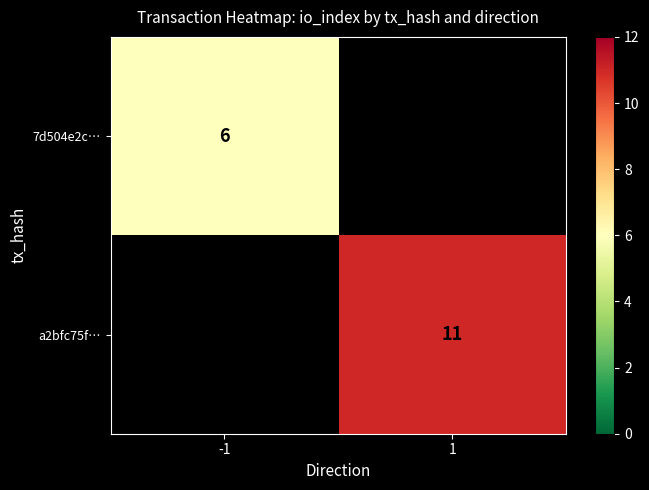

Is it true that a2bfc75f… equals 11 at 1?

True